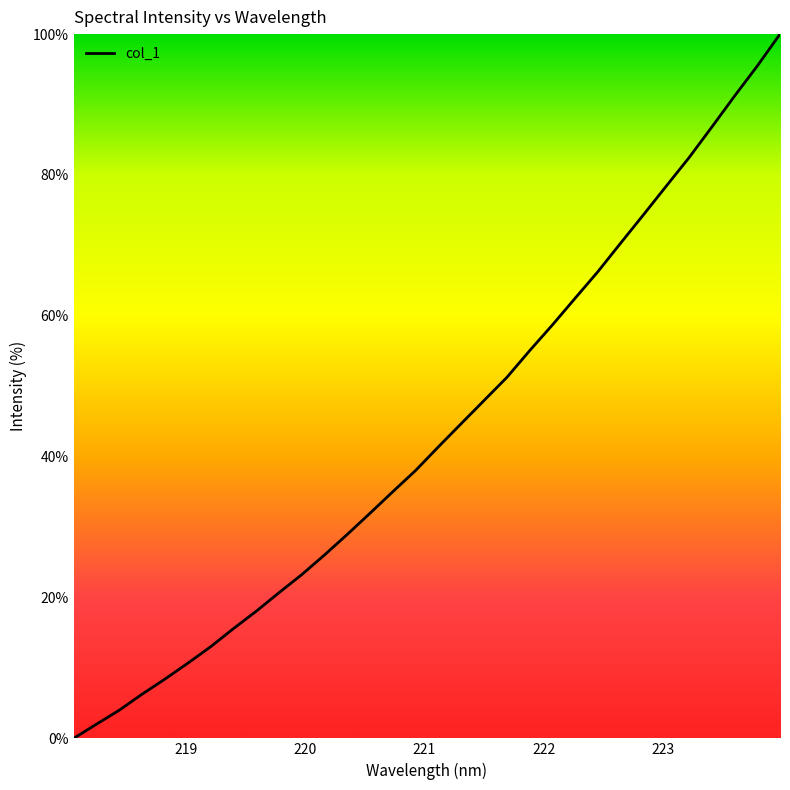

What is the difference between the maximum and minimum values?

100.0